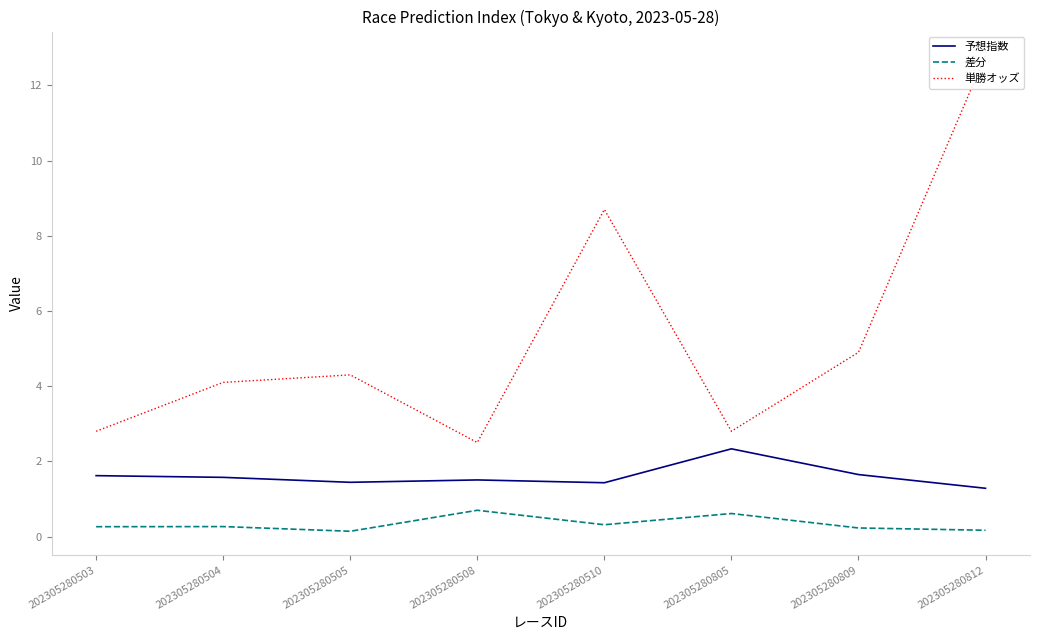

What is the total value across all series at 202305280504?

5.9